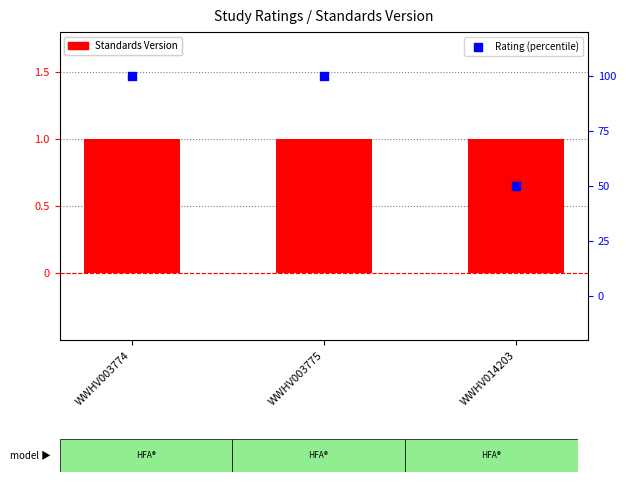

What are all the series names shown in the legend?

Standards Version, Rating (percentile)